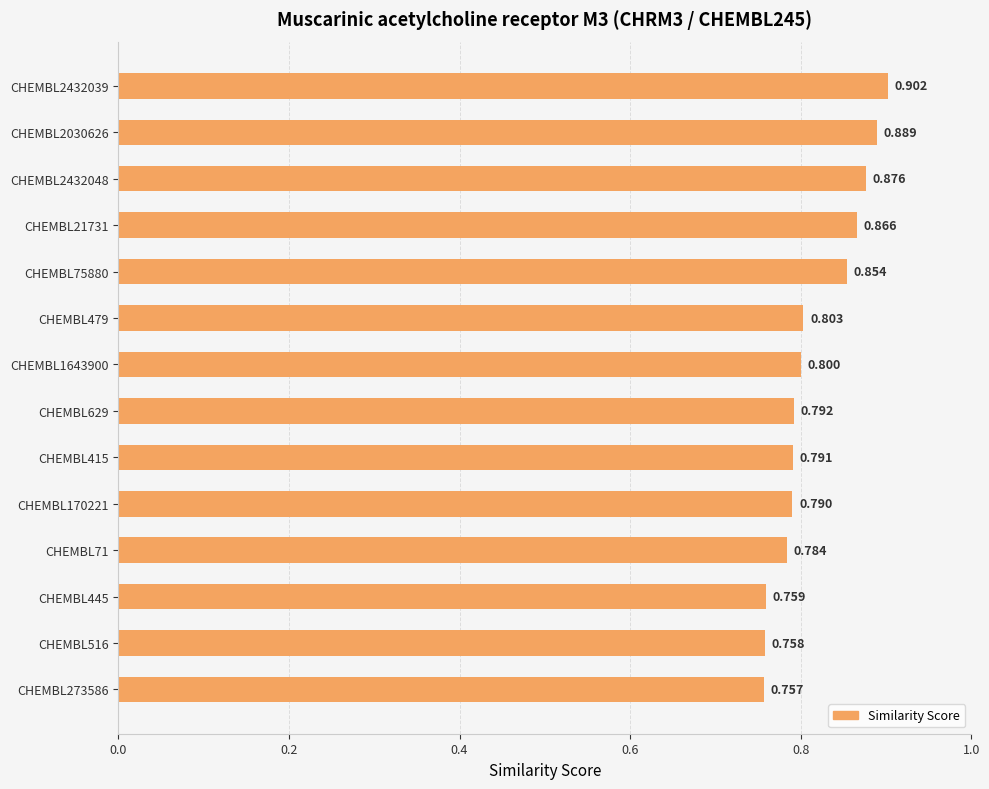

What is the smallest value displayed?

0.8